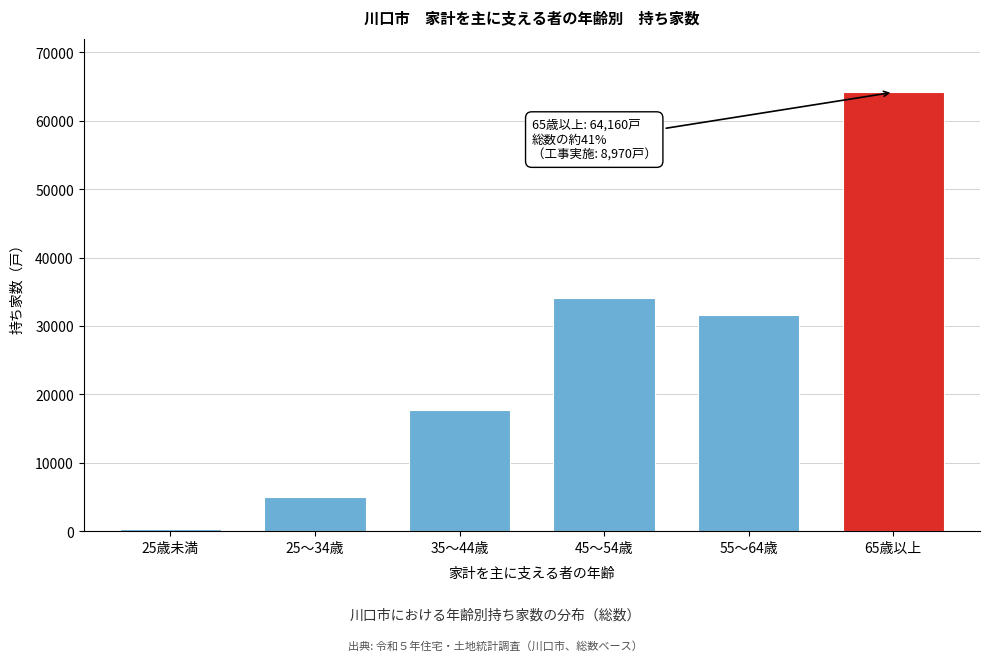

Reading left to right, what are all the values shown in this chart?

25歳未満=310	25～34歳=4950	35～44歳=17720	45～54歳=34100	55～64歳=31530	65歳以上=64160